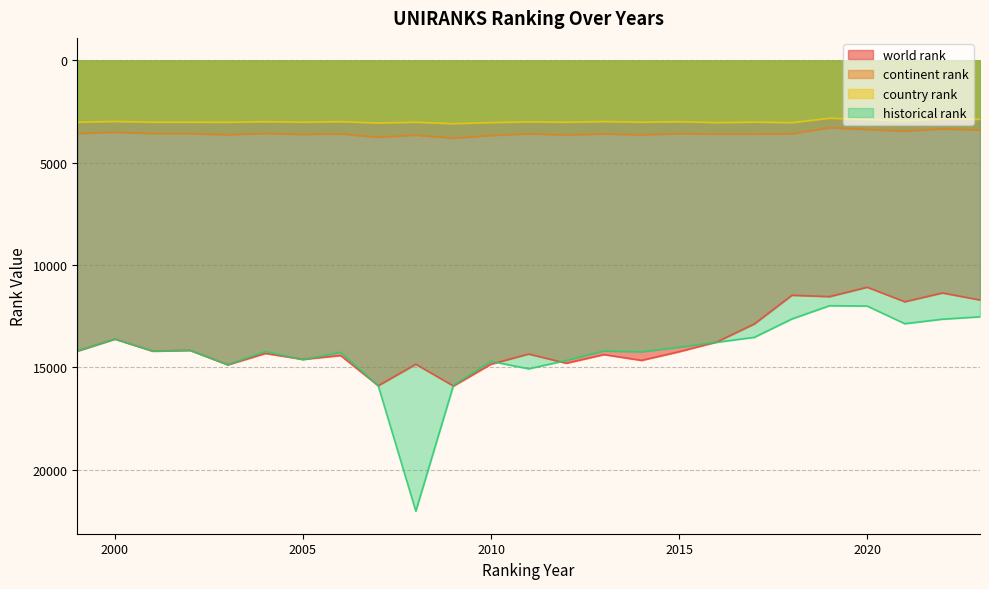

What is the difference between the country rank values at 2013 and 2002?

33.0